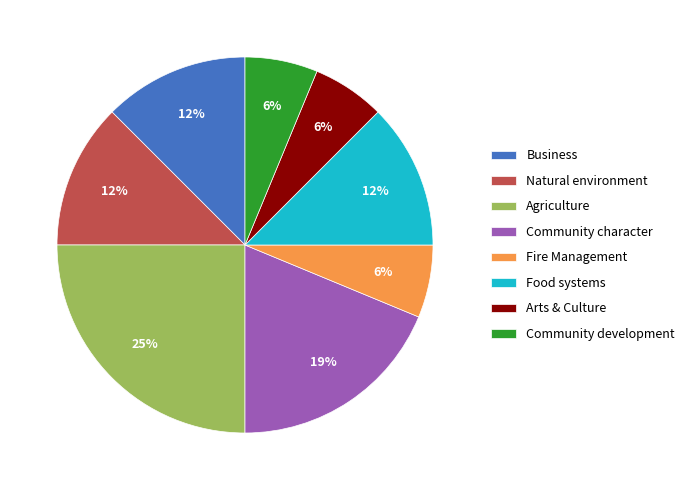

Do Community development and Agriculture together represent more than half of the pie?

No